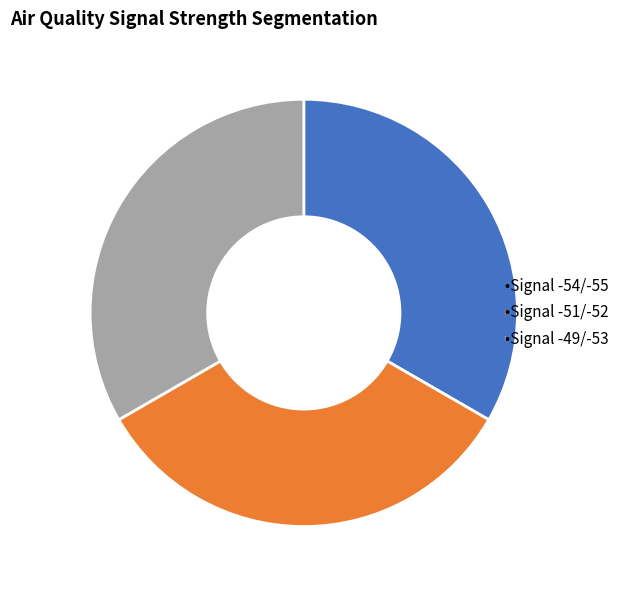

Is there a majority slice in this chart?

No